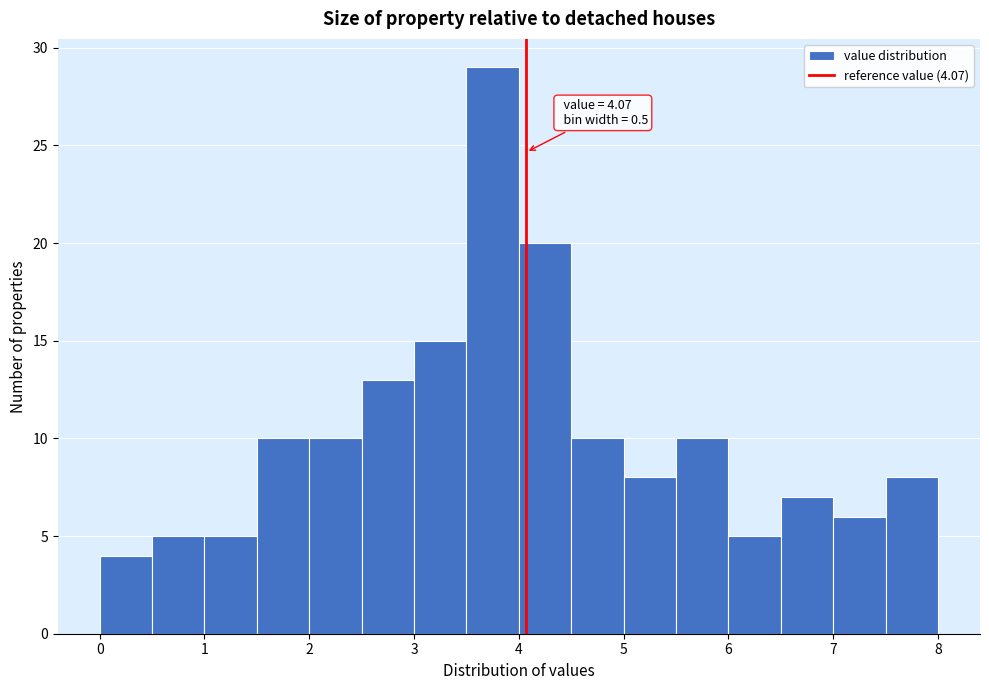

Over which range of the x-axis is the bar tallest?

3.5 to 4.0